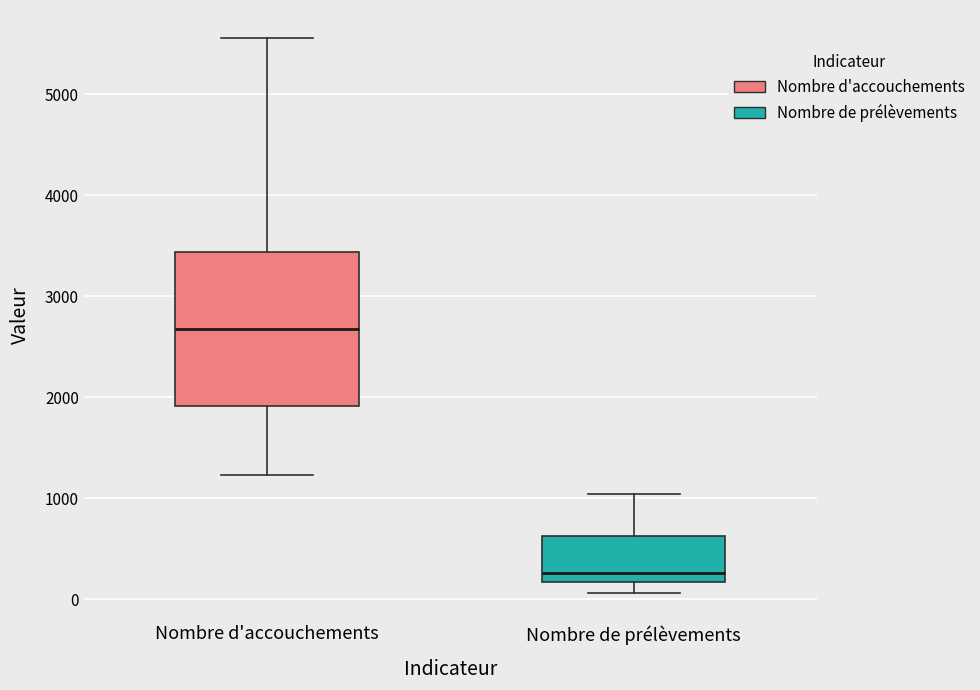

Reading left to right, read every box against the y-axis: the position of its median line, the range the box covers, and the ends of its whiskers. The values are not printed on the chart, so give them approximately, as read against the axis.

Nombre d'accouchements: median 2700, box 1900 to 3400, whiskers 1200 to 5600
Nombre de prélèvements: median 300, box 200 to 600, whiskers 100 to 1000